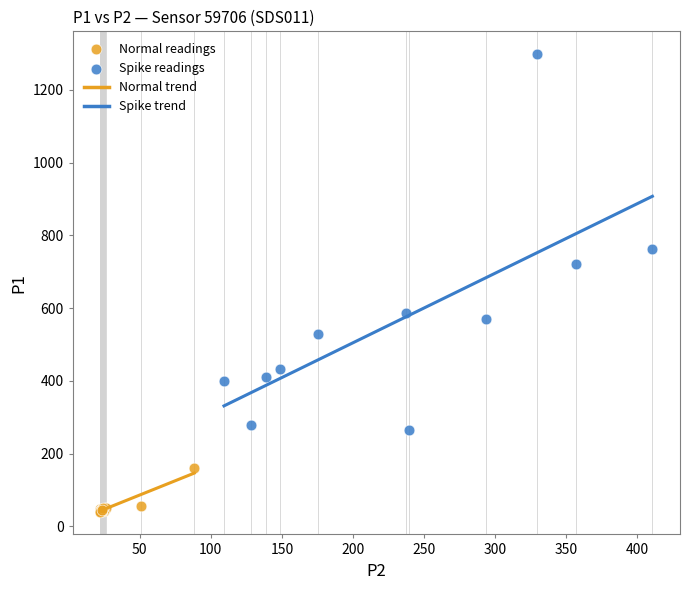

Which series reaches the maximum Y coordinate?

Spike readings